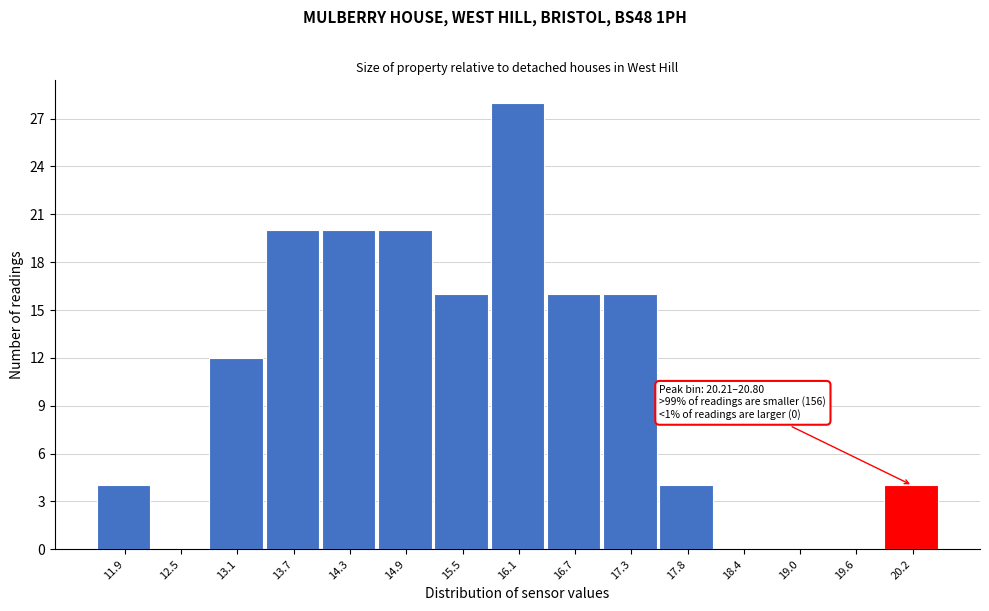

Reading right to left, transcribe all the data shown in this chart.

20.2=4	19.6=0	19.0=0	18.4=0	17.8=4	17.3=16	16.7=16	16.1=28	15.5=16	14.9=20	14.3=20	13.7=20	13.1=12	12.5=0	11.9=4